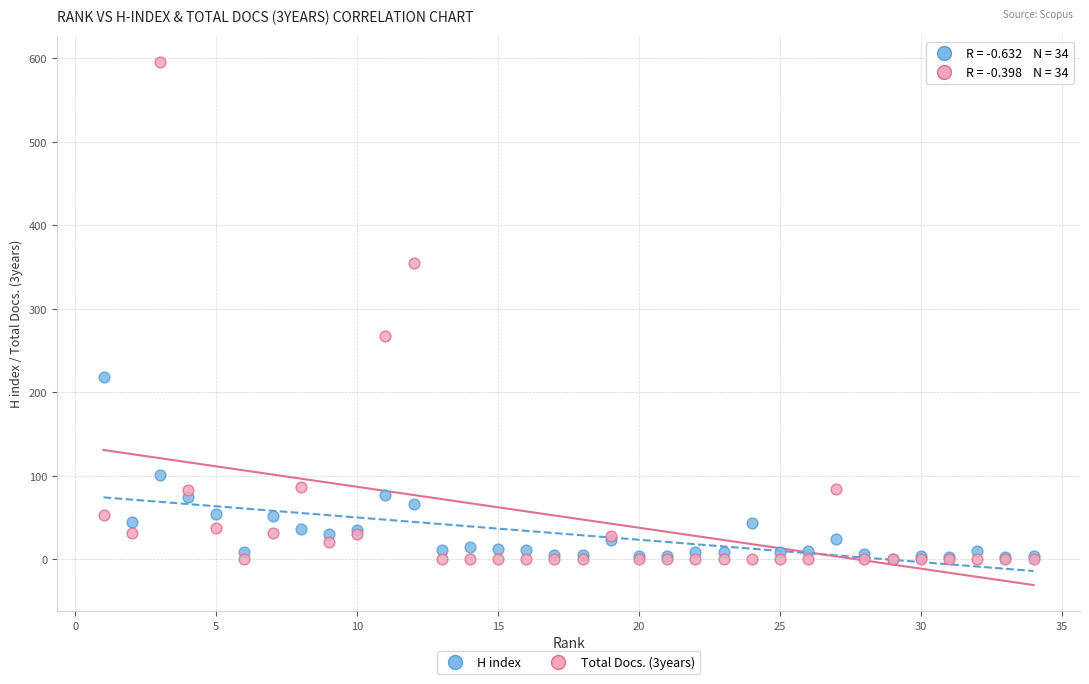

What are all the series names shown in the legend?

H index, Total Docs. (3years)